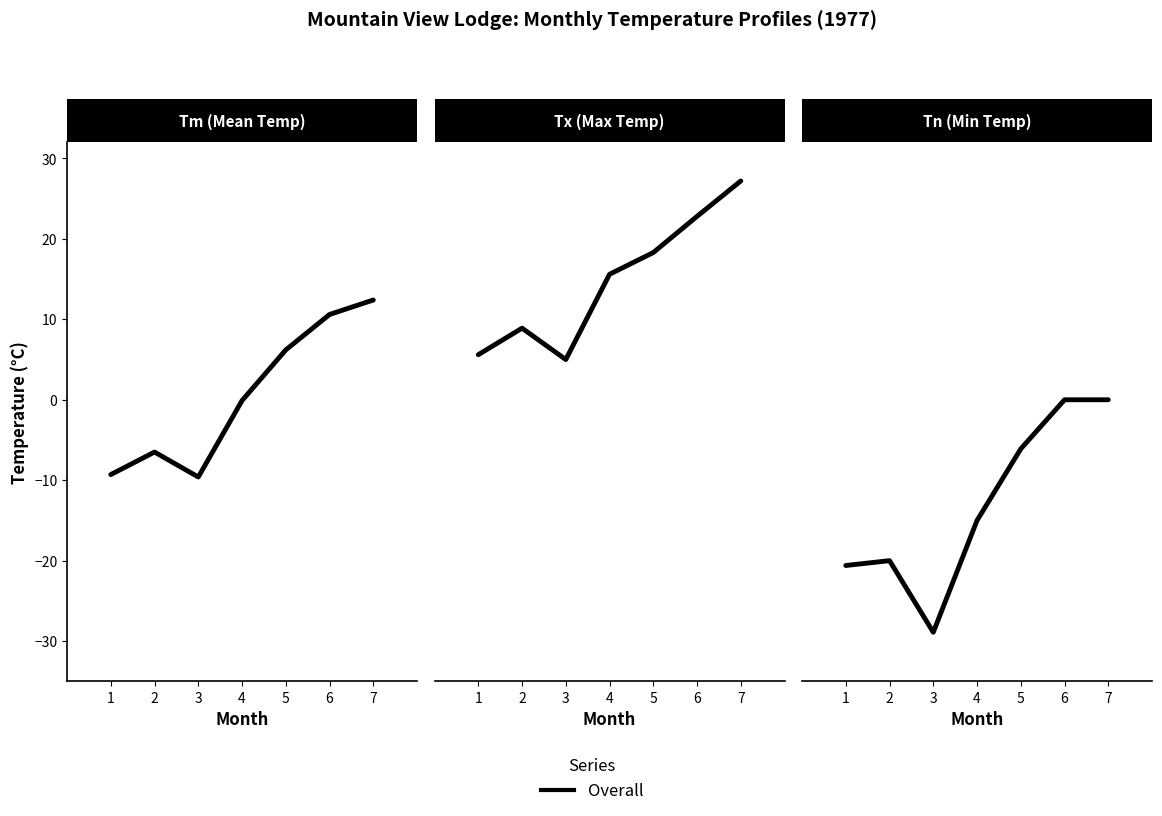

True or false: Tn has more than 1 interior local peaks.

False